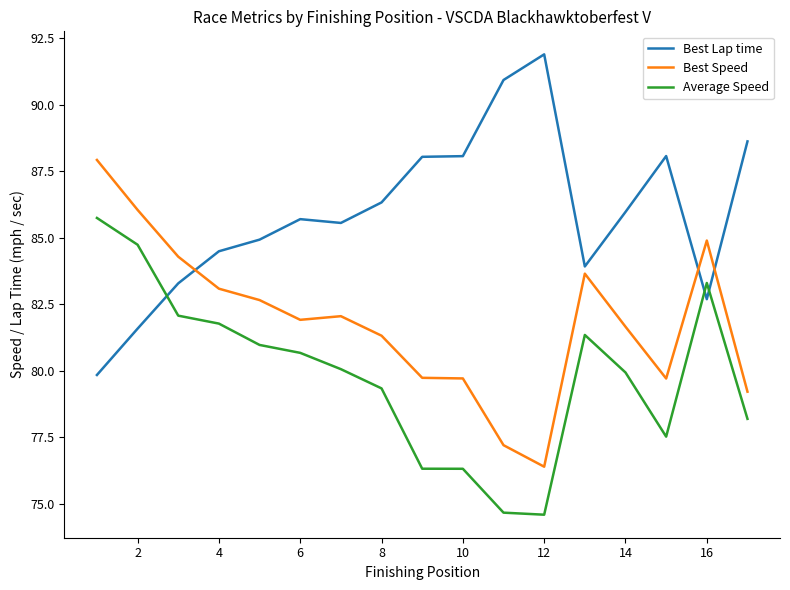

Which series has the largest range (max minus min)?

Best Lap time